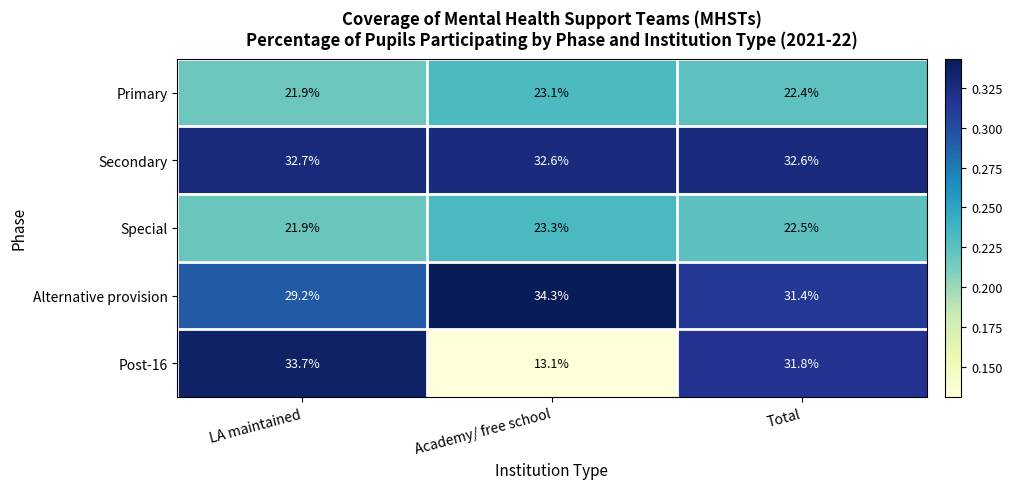

What is the sum of the Special values at LA maintained and Total?

44.4